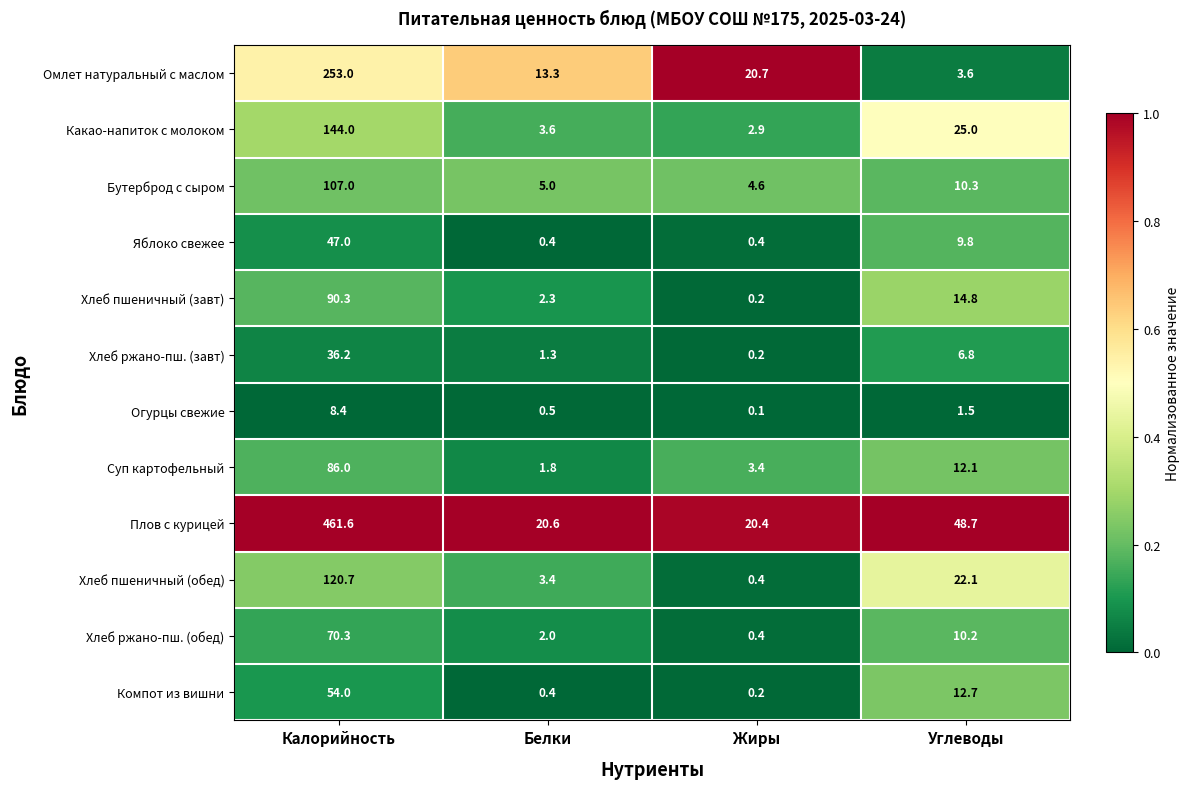

How many series are shown in this chart?

12